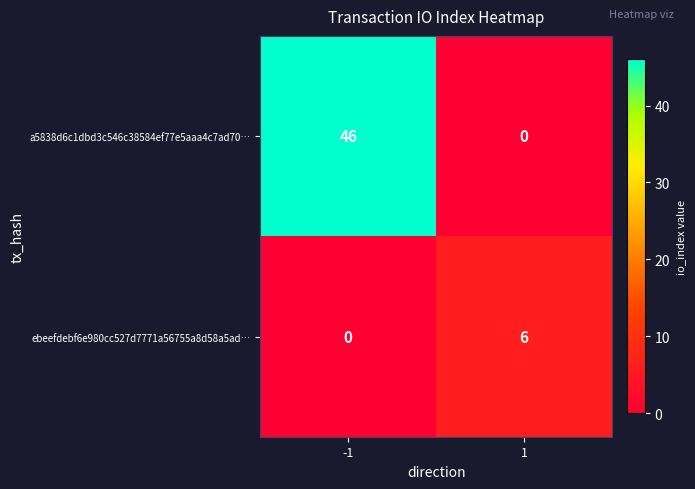

What is the maximum value for ebeefdebf6e980cc527d7771a56755a8d58a5ad…?

6